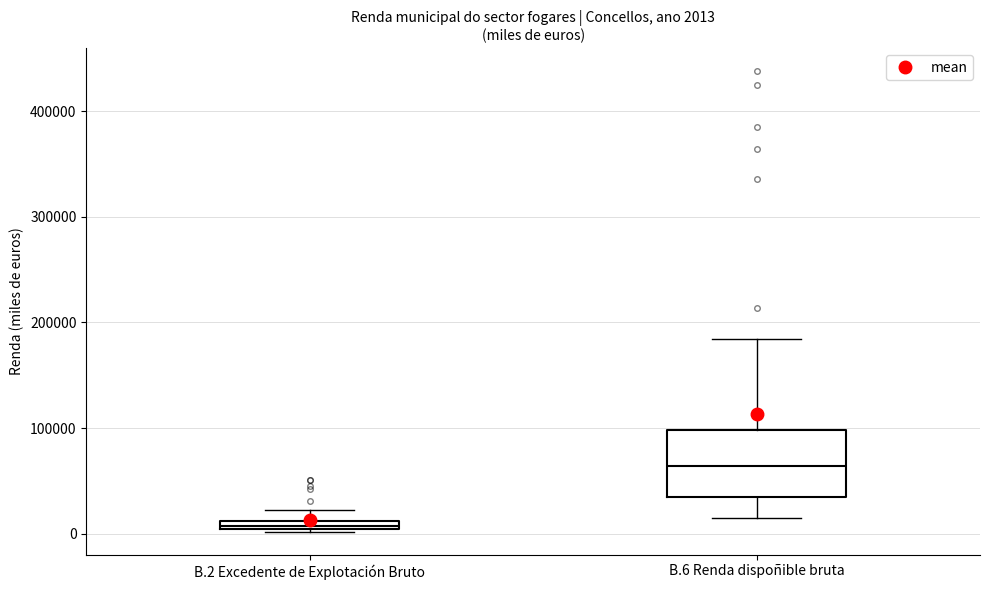

Comparing the boxes themselves (not the whiskers), which one is the tallest?

B.6 Renda dispoñible bruta